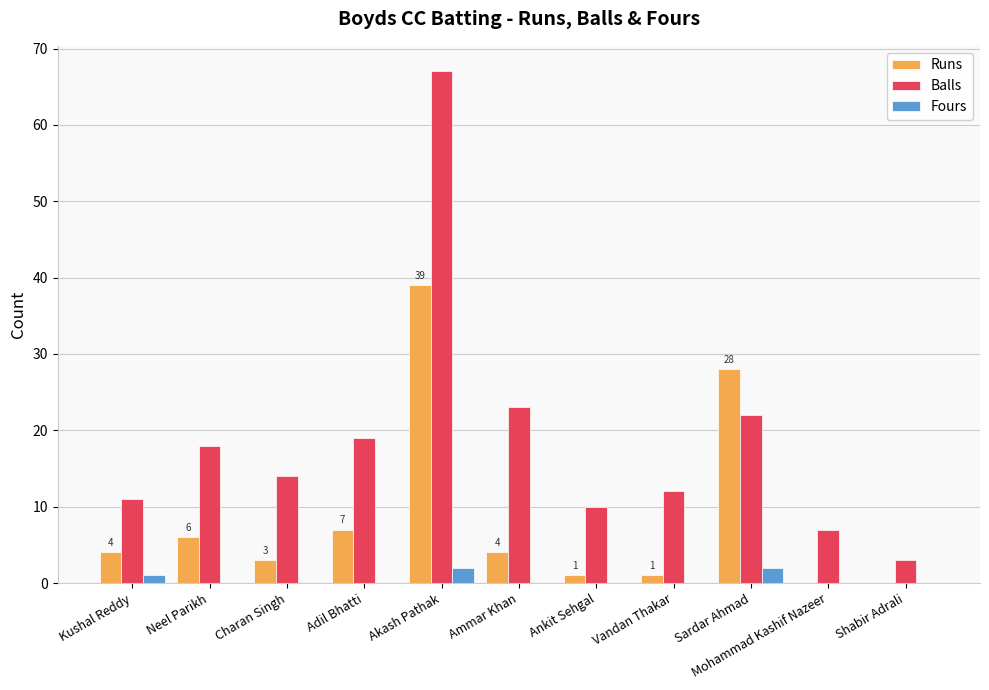

What is the greatest value displayed?

67